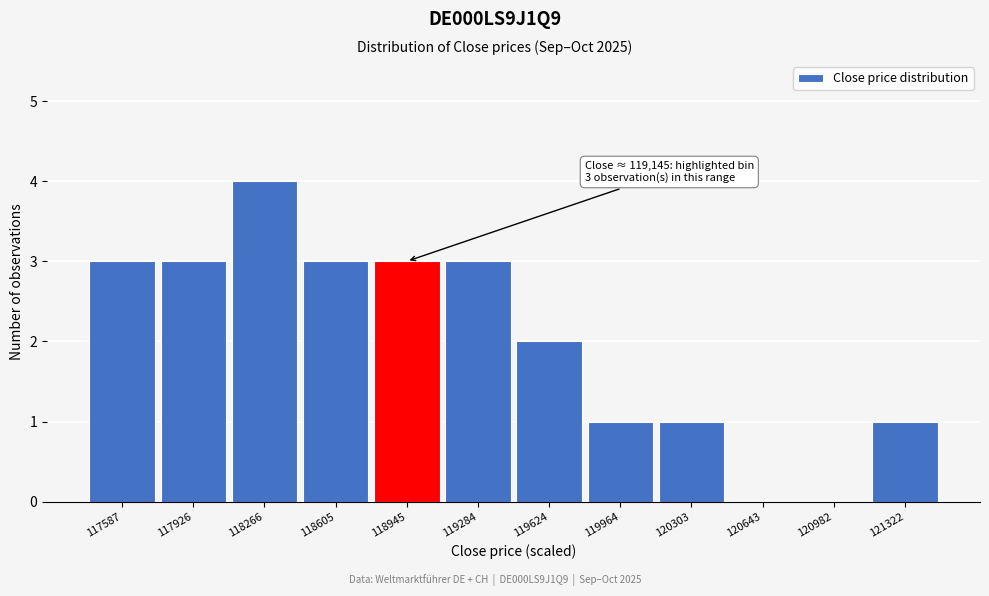

Reading right to left, list all the values displayed in this chart.

121322=1	120982=0	120643=0	120303=1	119964=1	119624=2	119284=3	118945=3	118605=3	118266=4	117926=3	117587=3